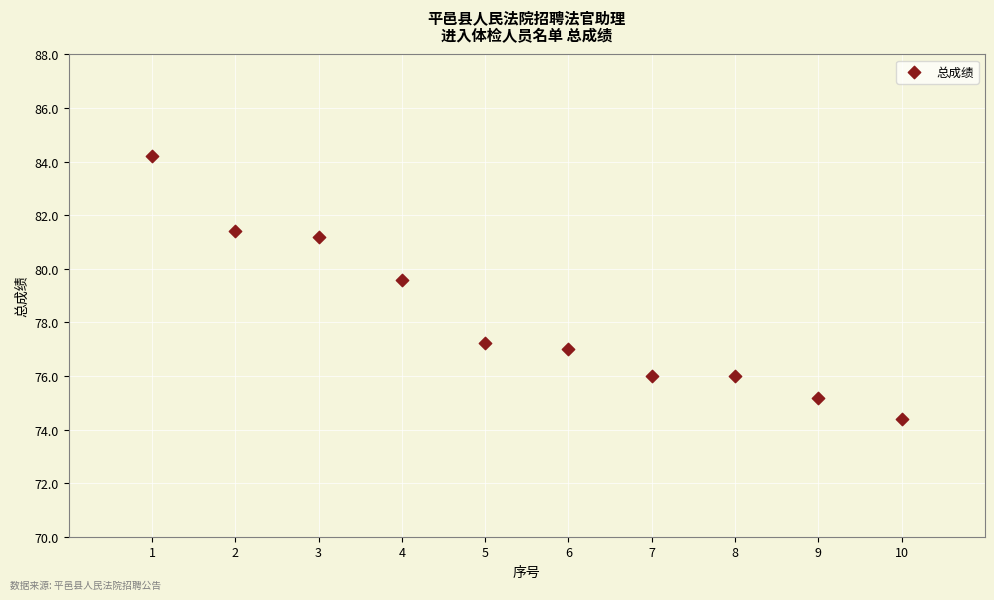

What is the range of X values (max minus min)?

9.0